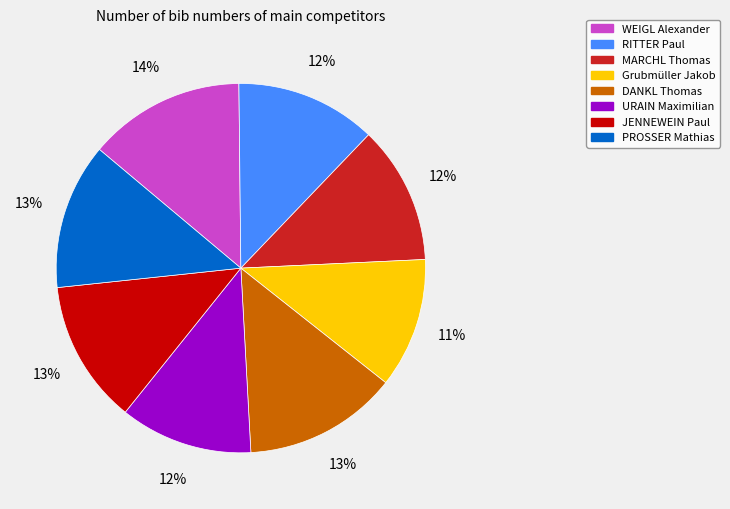

To the nearest percent, what is the difference between the MARCHL Thomas and DANKL Thomas slice percentages?

1%